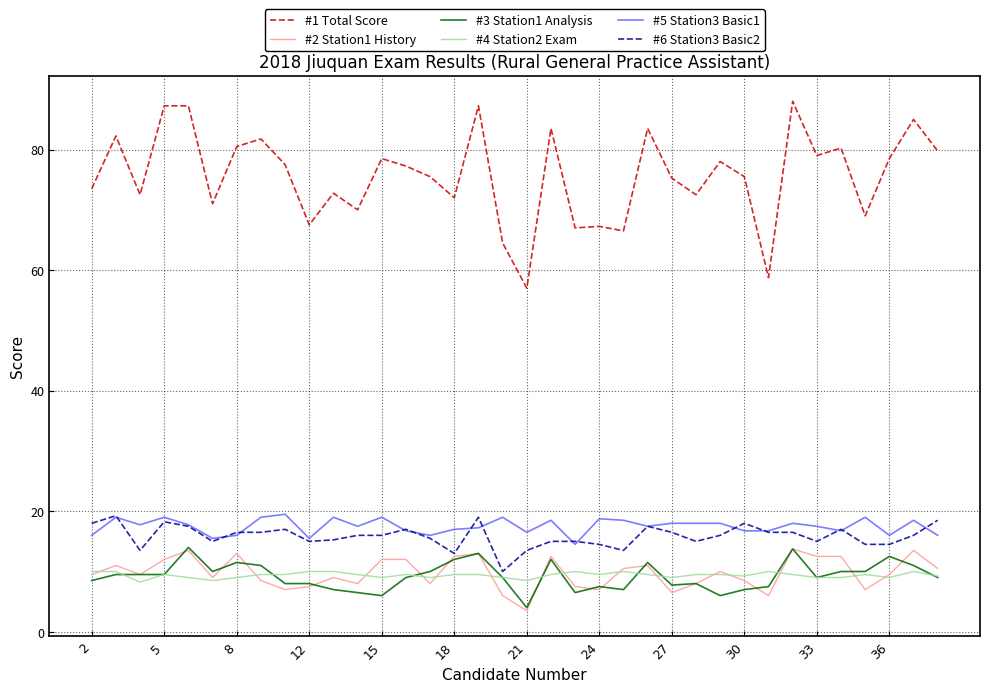

What is the greatest value displayed?

88.0